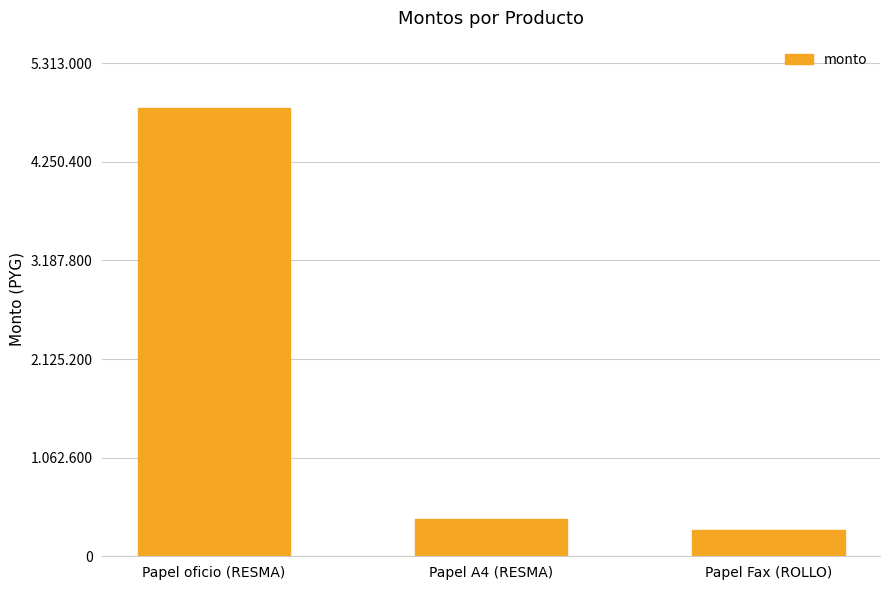

Are the bars horizontal?

No